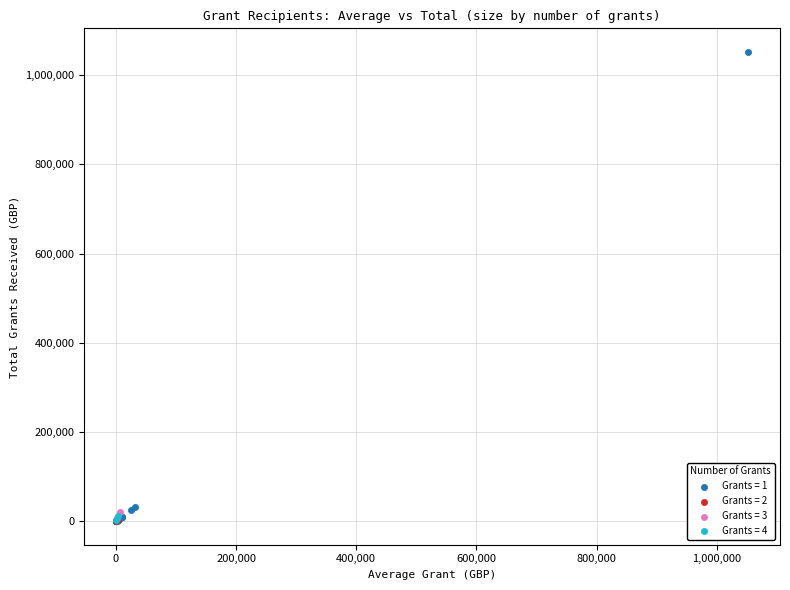

What are all the series names shown in the legend?

Grants = 1, Grants = 2, Grants = 3, Grants = 4